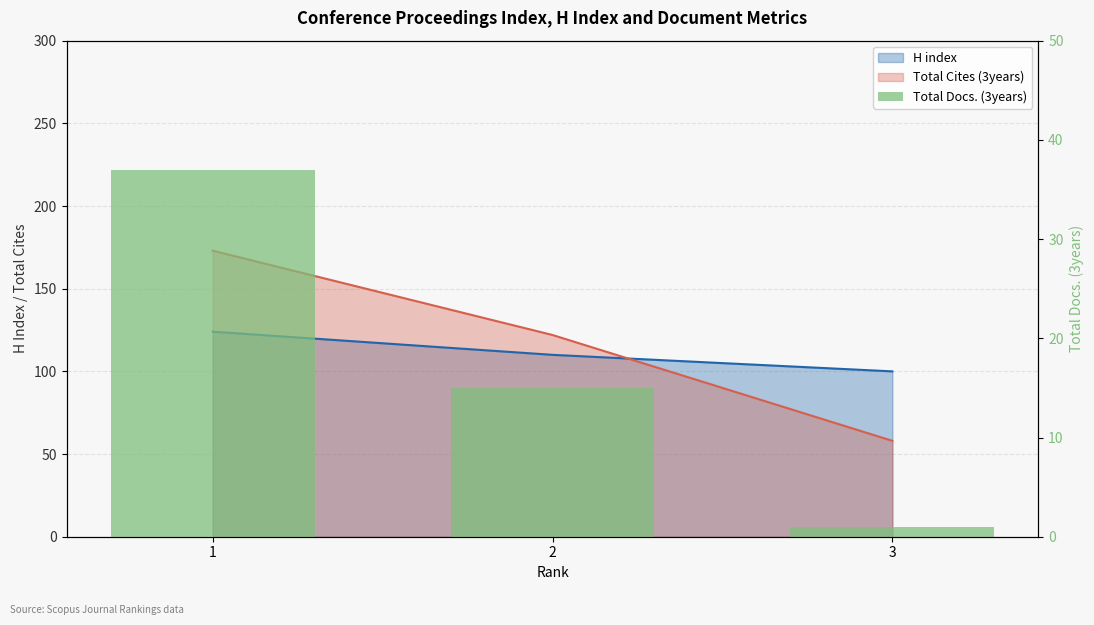

The chart shows a value of 37 at 1. True or false?

True